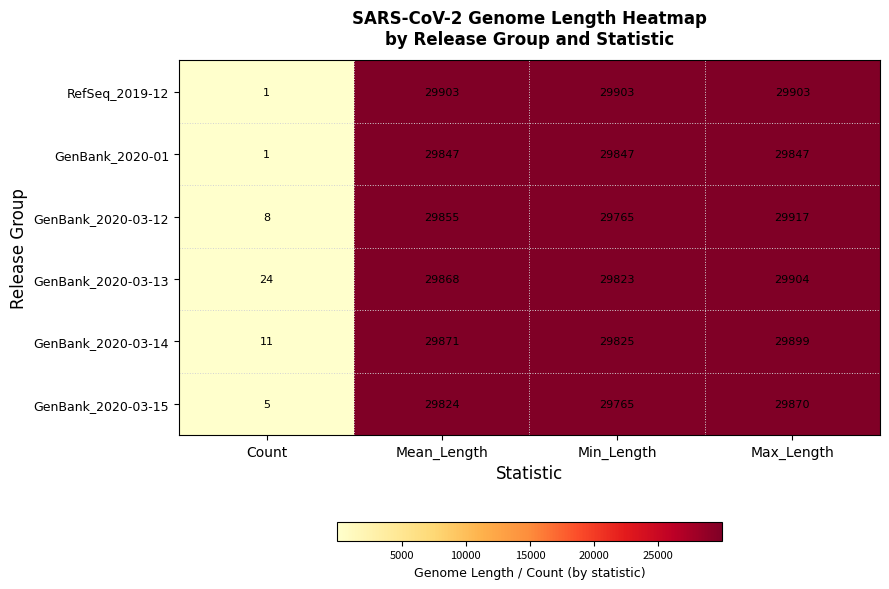

What is the spread (max minus min) of values at Count?

23